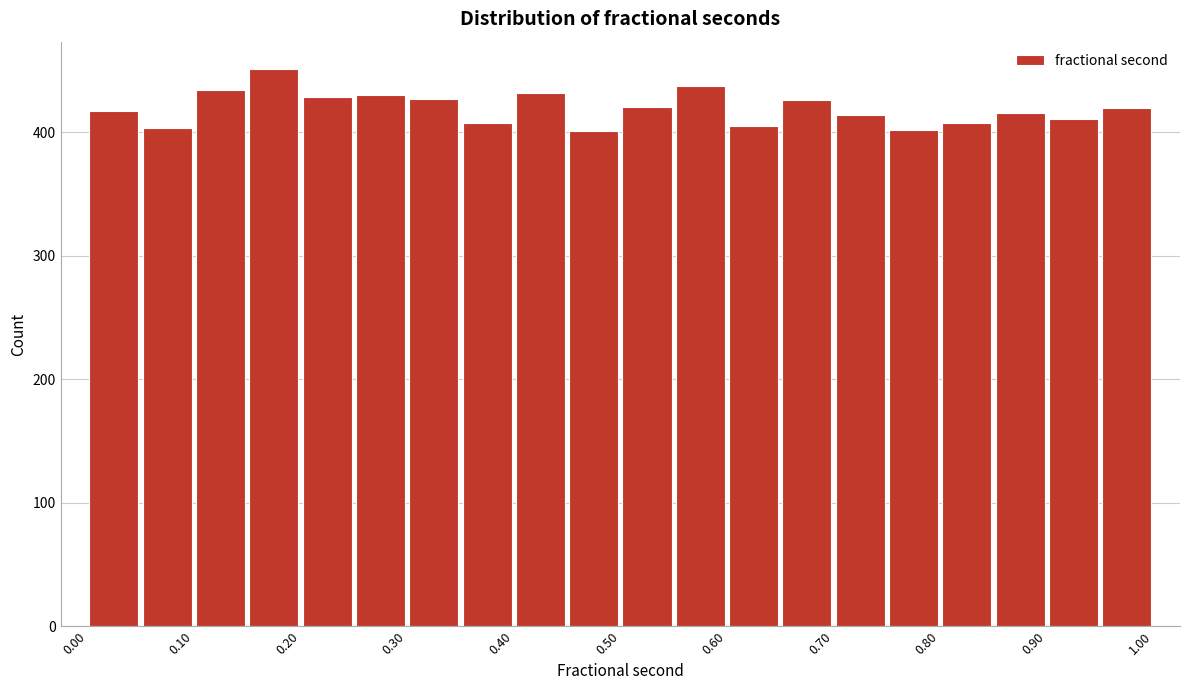

Reading left to right, list every bar in this chart as the range it spans on the x-axis followed by its height. The values are not printed on the chart, so give them approximately, as read against the axis.

0.00 to 0.05: 420
0.05 to 0.10: 400
0.10 to 0.15: 430
0.15 to 0.20: 450
0.20 to 0.25: 430
0.25 to 0.30: 430
0.30 to 0.35: 430
0.35 to 0.40: 410
0.40 to 0.45: 430
0.45 to 0.50: 400
0.50 to 0.55: 420
0.55 to 0.60: 440
0.60 to 0.65: 410
0.65 to 0.70: 430
0.70 to 0.75: 410
0.75 to 0.80: 400
0.80 to 0.85: 410
0.85 to 0.90: 420
0.90 to 0.95: 410
0.95 to 1.00: 420